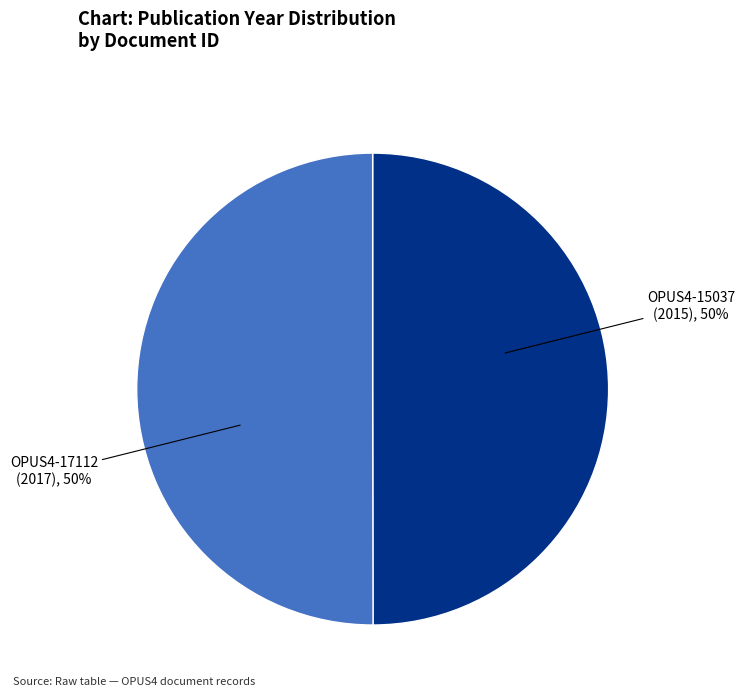

Approximately how many times larger is the value at OPUS4-15037 (2015) compared to OPUS4-17112 (2017)?

1.0